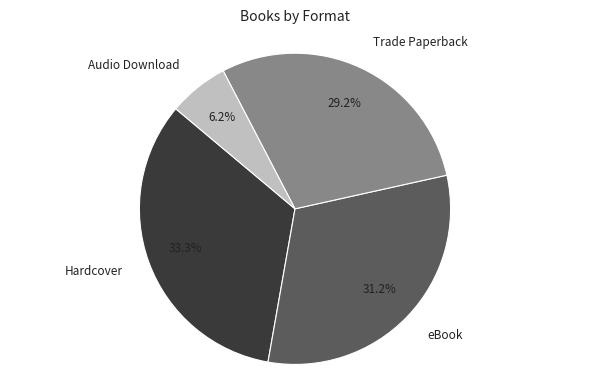

To the nearest percent, what is the difference between the Trade Paperback and eBook slice percentages?

2%